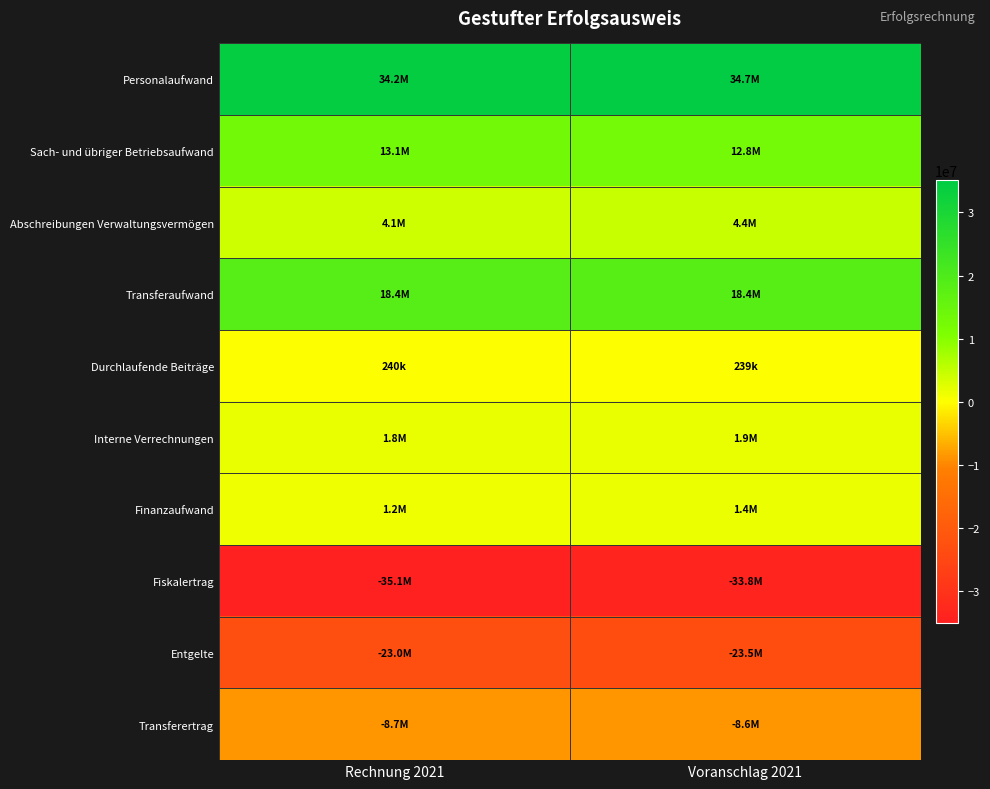

Reading right to left, what are all the values shown in this chart?

Personalaufwand: Voranschlag 2021=34740600.0	Rechnung 2021=34200152.1
Sach- und übriger Betriebsaufwand: Voranschlag 2021=12847400.0	Rechnung 2021=13100402.3
Abschreibungen Verwaltungsvermögen: Voranschlag 2021=4430000.0	Rechnung 2021=4105000.0
Transferaufwand: Voranschlag 2021=18381900.0	Rechnung 2021=18390400.0
Durchlaufende Beiträge: Voranschlag 2021=238900.0	Rechnung 2021=240000.0
Interne Verrechnungen: Voranschlag 2021=1909900.0	Rechnung 2021=1775500.0
Finanzaufwand: Voranschlag 2021=1446100.0	Rechnung 2021=1200500.0
Fiskalertrag: Voranschlag 2021=-33770000.0	Rechnung 2021=-35120456.8
Entgelte: Voranschlag 2021=-23469700.0	Rechnung 2021=-22999999.9
Transferertrag: Voranschlag 2021=-8595600.0	Rechnung 2021=-8700123.4